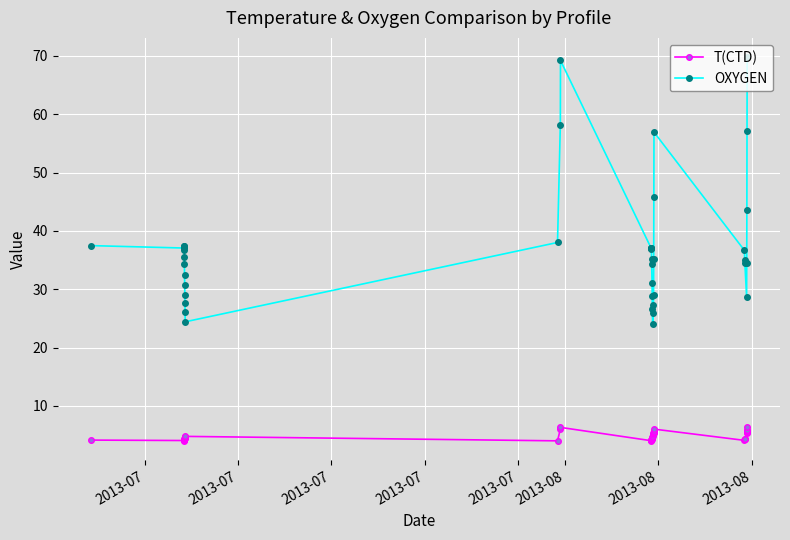

List the series in order of their peak value, highest first.

OXYGEN, T(CTD)